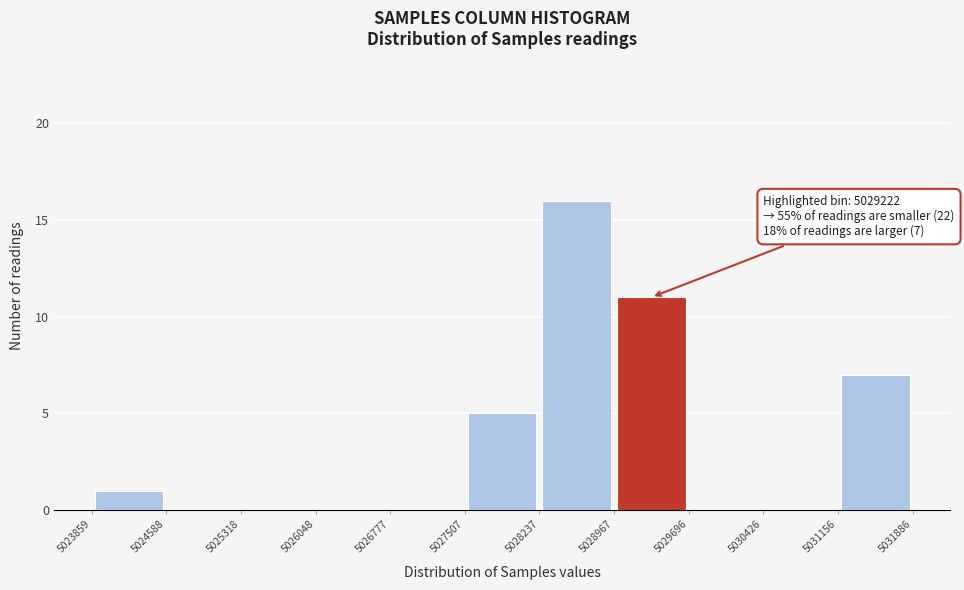

Which range on the x-axis has the tallest bar?

5028237 to 5028967